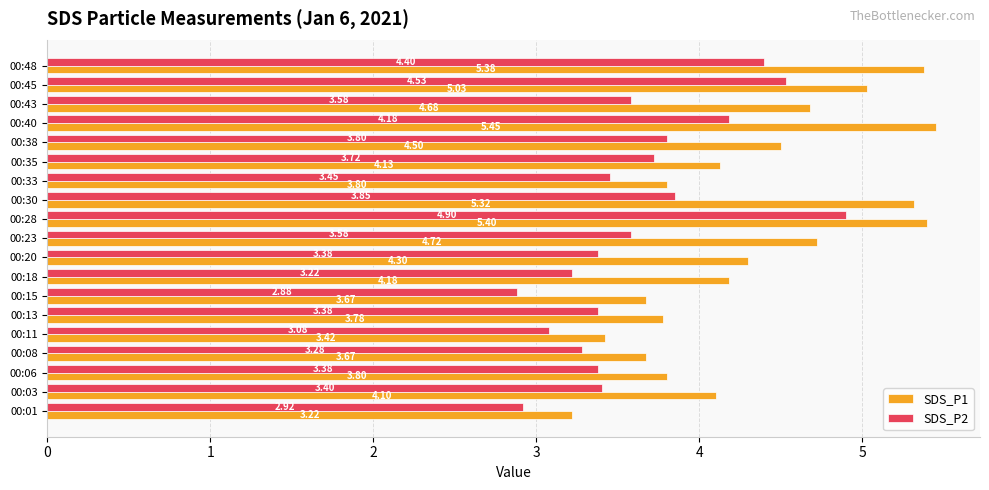

List the series in order of their overall mean, lowest first.

SDS_P2, SDS_P1